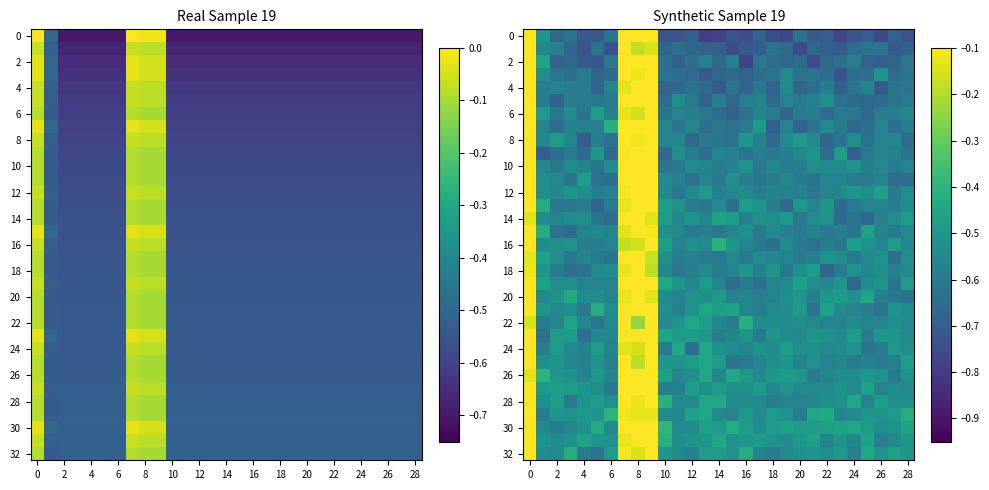

What is the greatest value displayed?

-0.1